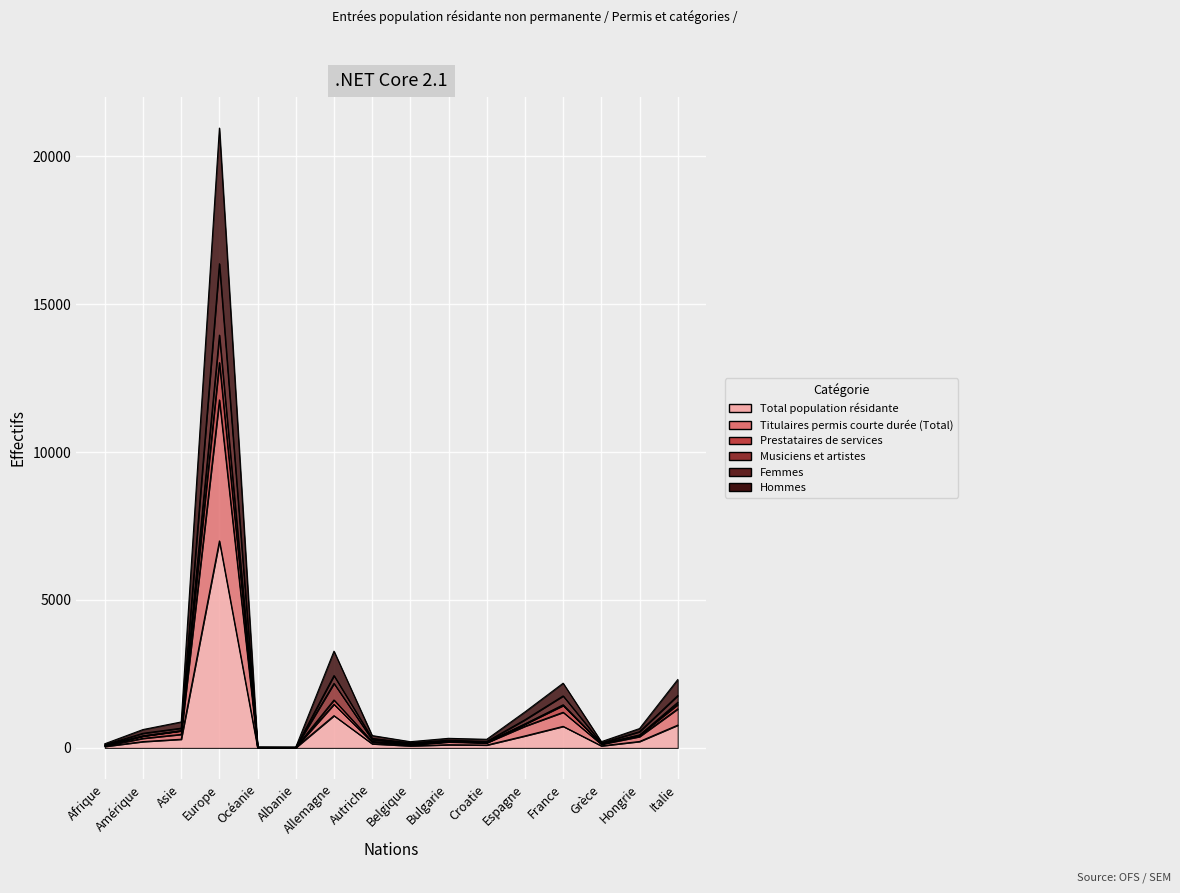

True or false: Total population résidante and Titulaires permis courte durée (Total) cross at least once.

False